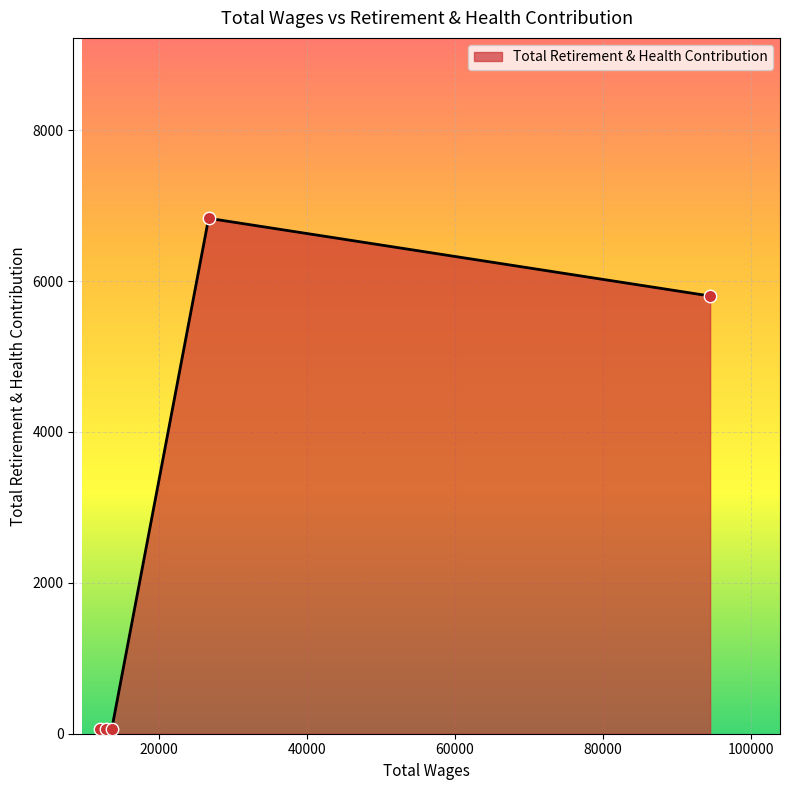

What is the difference between the maximum and minimum values?

6772